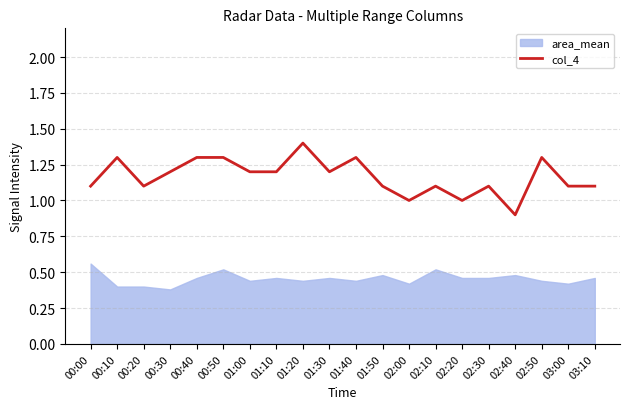

Does the chart have visible grid lines?

Yes